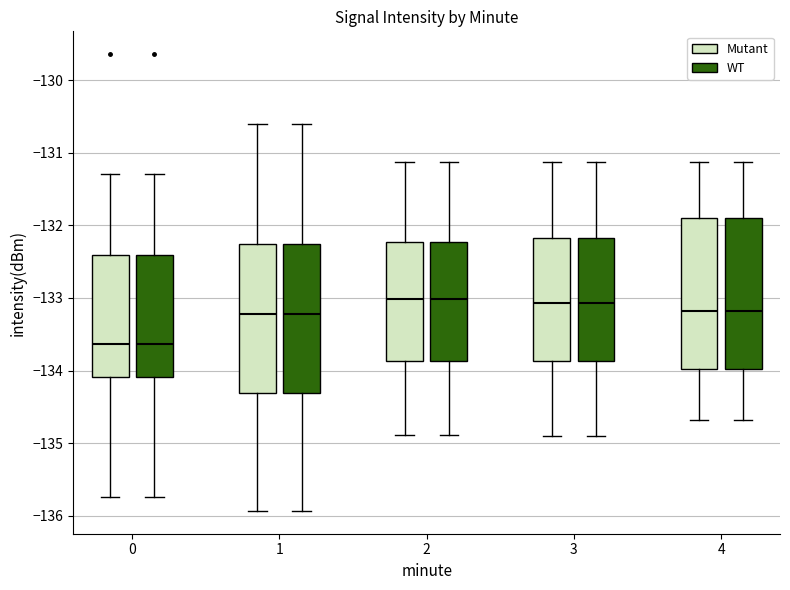

Reading left to right, transcribe this box plot: for each box, give where its median line is, the range the box spans, and where its two whiskers end, as read against the y-axis. The values are not printed on the chart, so give them approximately, as read against the axis.

0 (Mutant): median -133.6, box -134.1 to -132.4, whiskers -135.7 to -131.3
0 (WT): median -133.6, box -134.1 to -132.4, whiskers -135.7 to -131.3
1 (Mutant): median -133.2, box -134.3 to -132.3, whiskers -135.9 to -130.6
1 (WT): median -133.2, box -134.3 to -132.3, whiskers -135.9 to -130.6
2 (Mutant): median -133.0, box -133.9 to -132.2, whiskers -134.9 to -131.1
2 (WT): median -133.0, box -133.9 to -132.2, whiskers -134.9 to -131.1
3 (Mutant): median -133.1, box -133.9 to -132.2, whiskers -134.9 to -131.1
3 (WT): median -133.1, box -133.9 to -132.2, whiskers -134.9 to -131.1
4 (Mutant): median -133.2, box -134.0 to -131.9, whiskers -134.7 to -131.1
4 (WT): median -133.2, box -134.0 to -131.9, whiskers -134.7 to -131.1